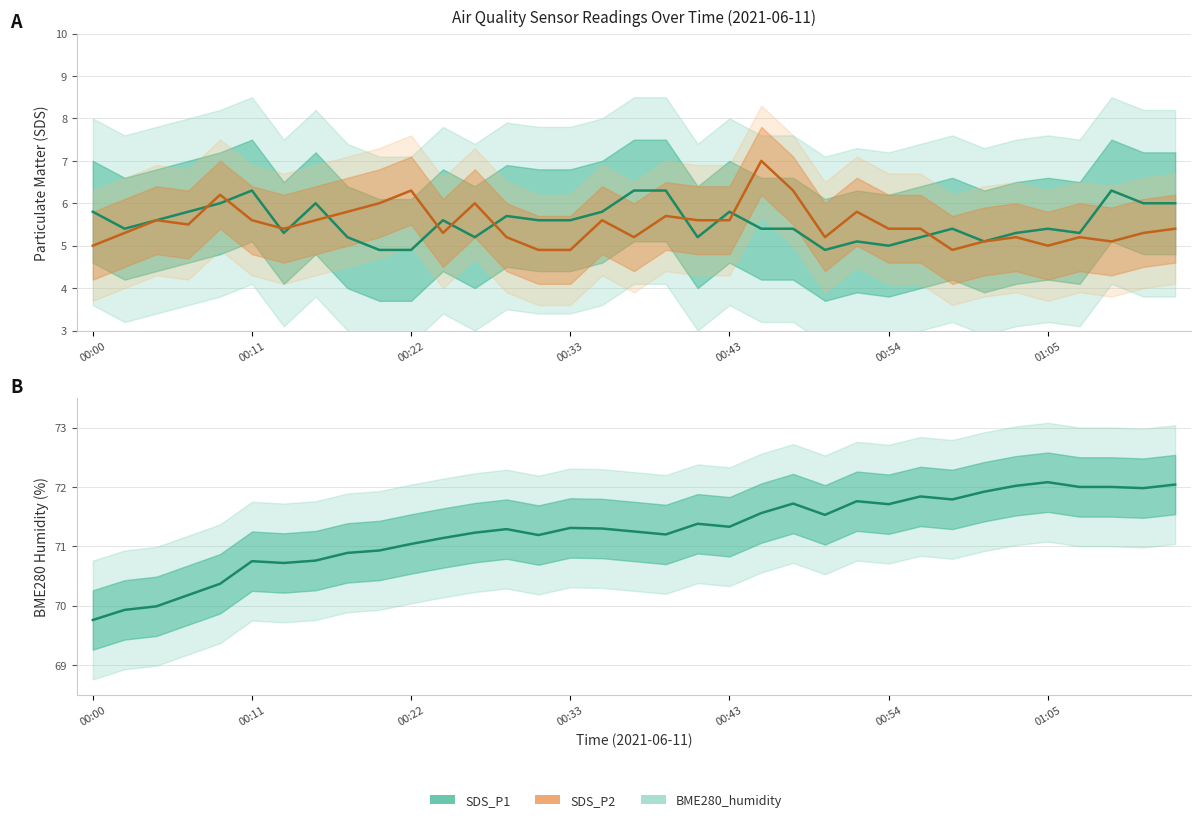

Between 31 and 7, which is larger?

7